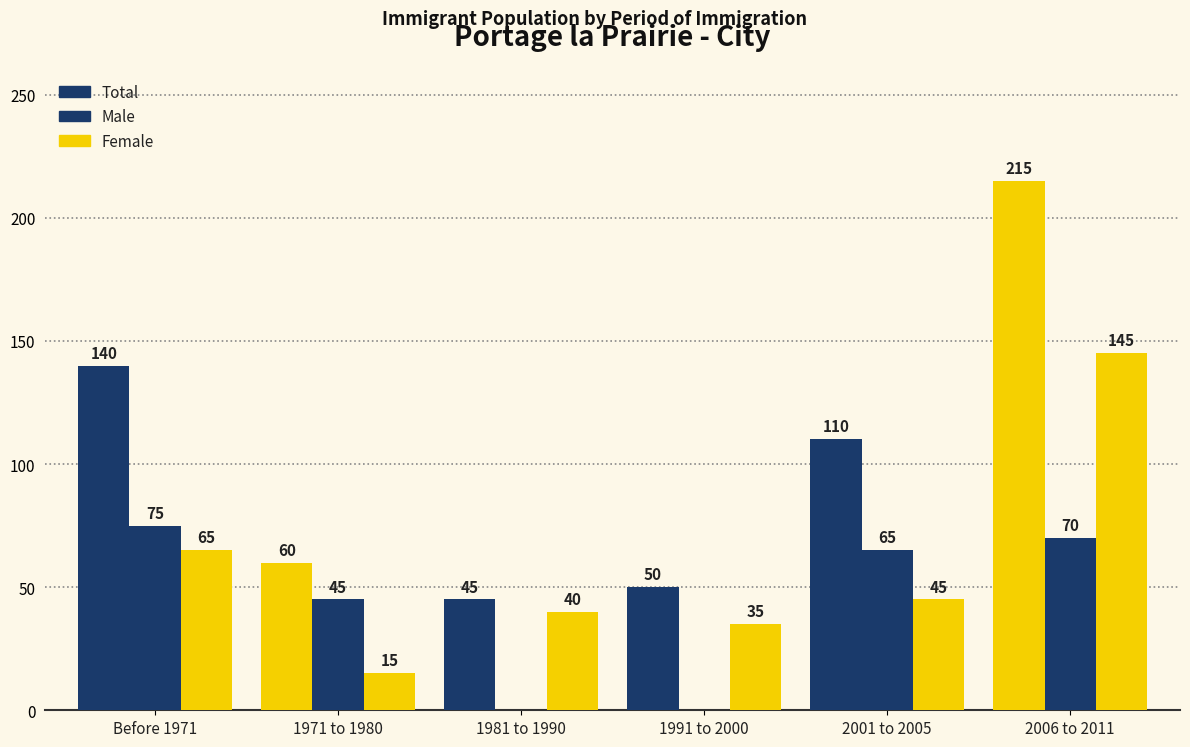

Reading left to right, list all the values displayed in this chart.

Total: 140	60	45	50	110	215
Male: 75	45	0	0	65	70
Female: 65	15	40	35	45	145